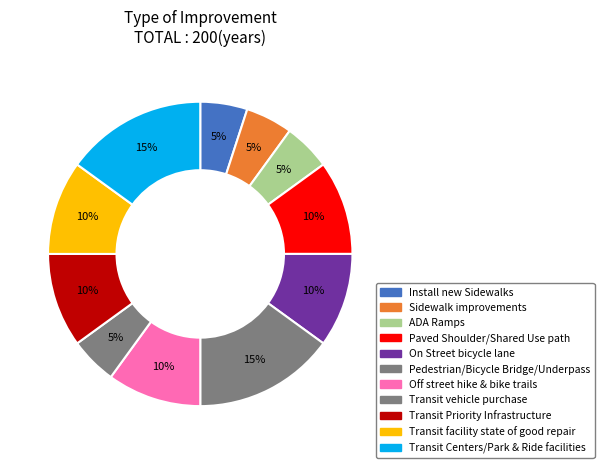

How many segments does this pie chart have?

11